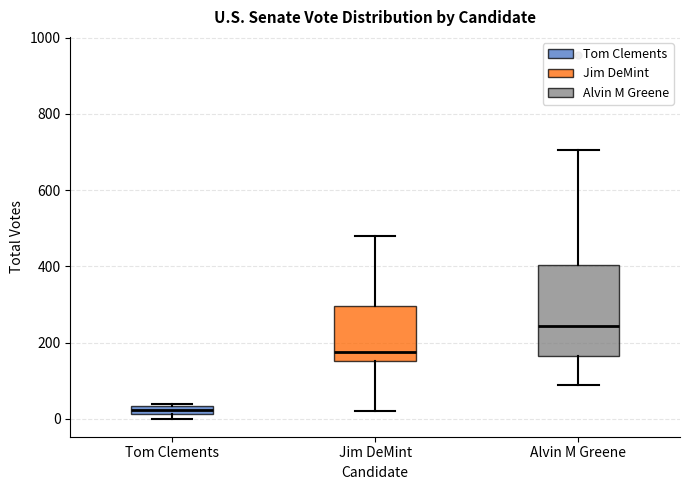

Where is the upper edge of the box for Alvin M Greene on the y-axis? The values are not printed on the chart, so give them approximately, as read against the axis.

400